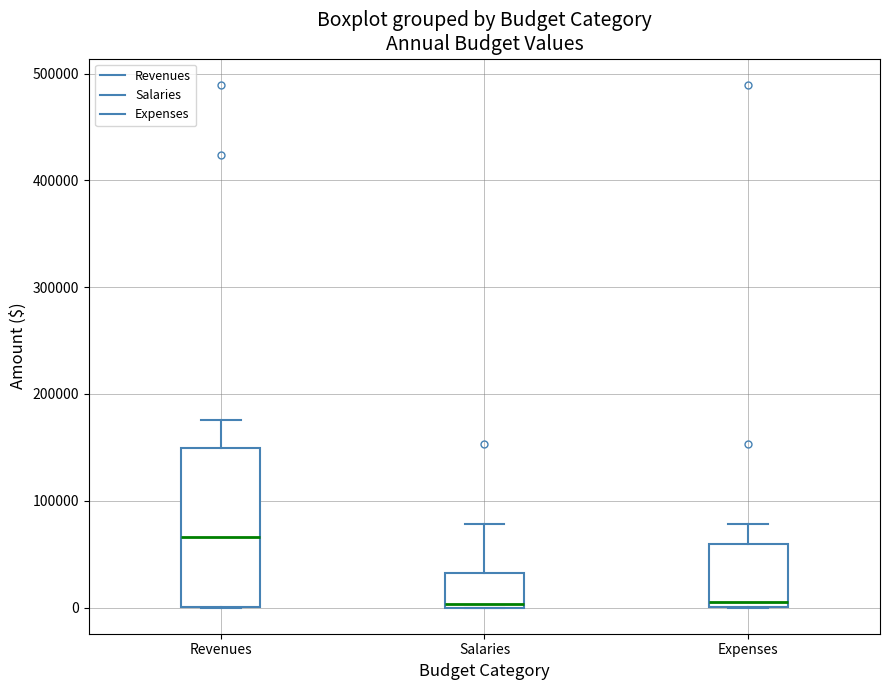

Reading left to right, transcribe this box plot: for each box, give where its median line is, the range the box spans, and where its two whiskers end, as read against the y-axis. The values are not printed on the chart, so give them approximately, as read against the axis.

Revenues: median 70000, box 0 to 150000, whiskers 0 to 180000
Salaries: median 0, box 0 to 30000, whiskers 0 to 80000
Expenses: median 10000, box 0 to 60000, whiskers 0 to 80000